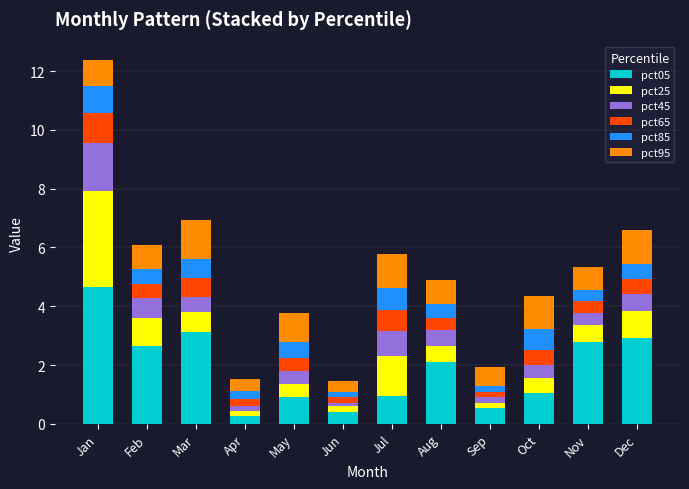

What is the total value across all series at May?

3.8